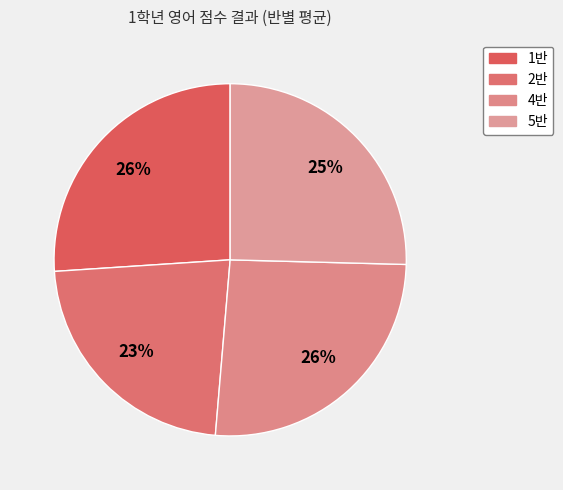

Which slice is the smallest?

2반